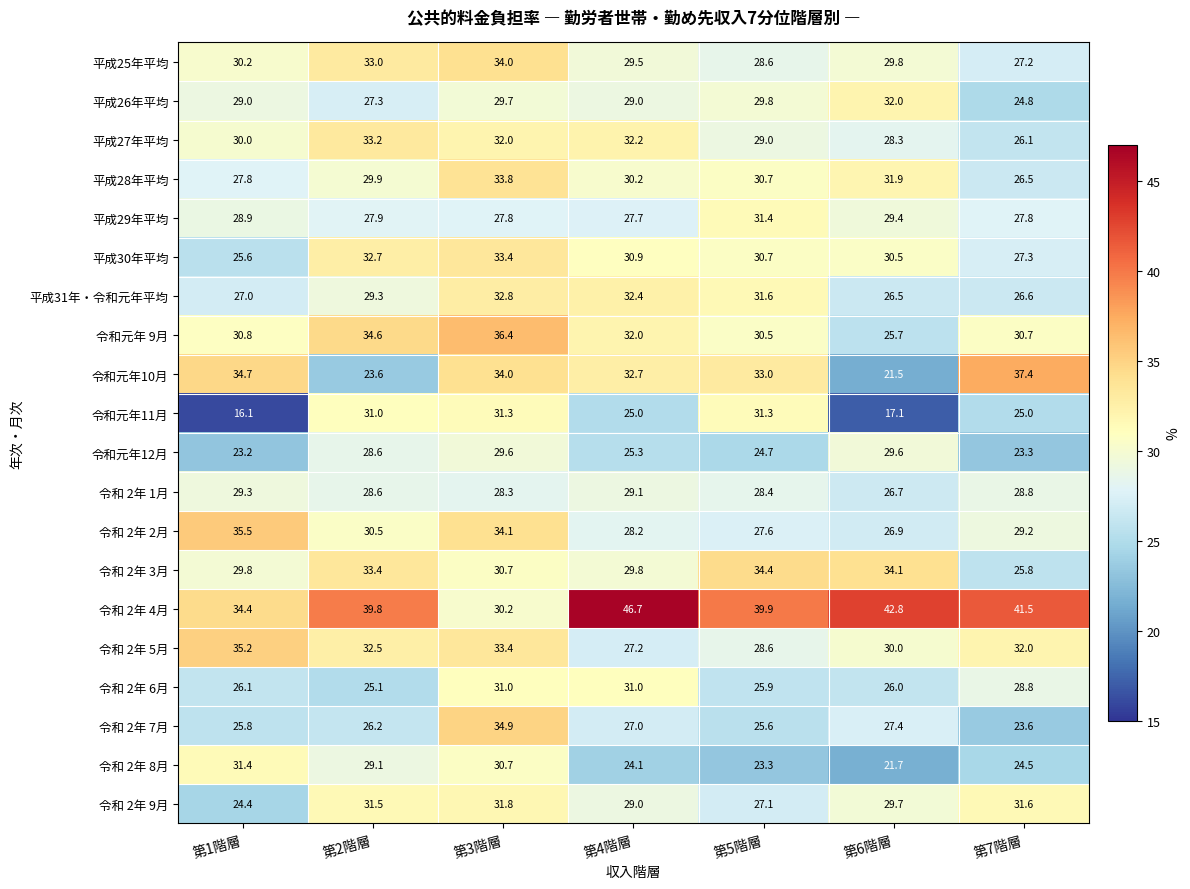

What is the difference between the maximum and second lowest values in the 令和元年 9月 series?

5.9